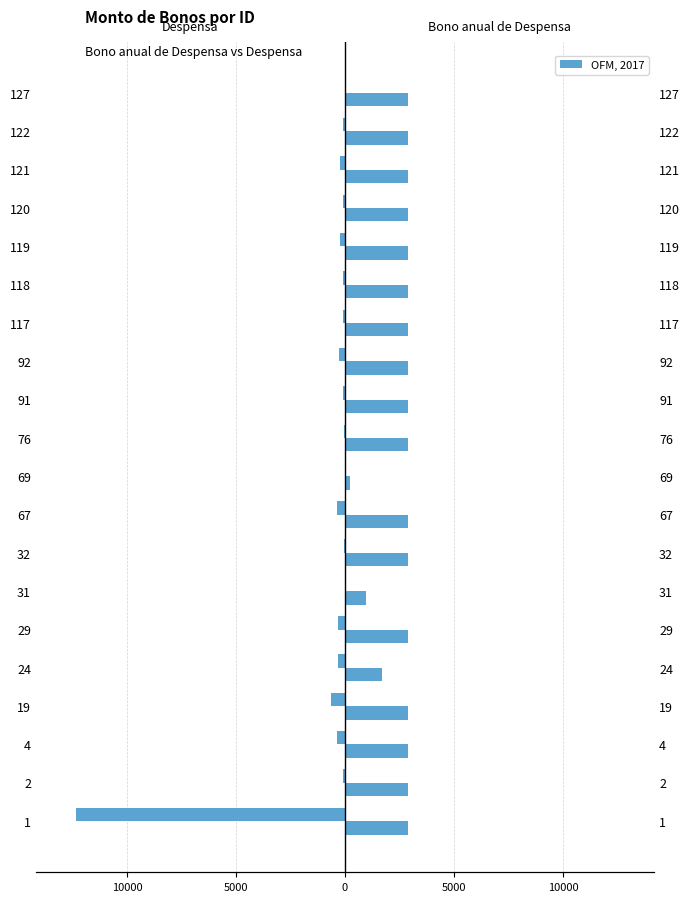

How many negative values does the Despensa series have?

17